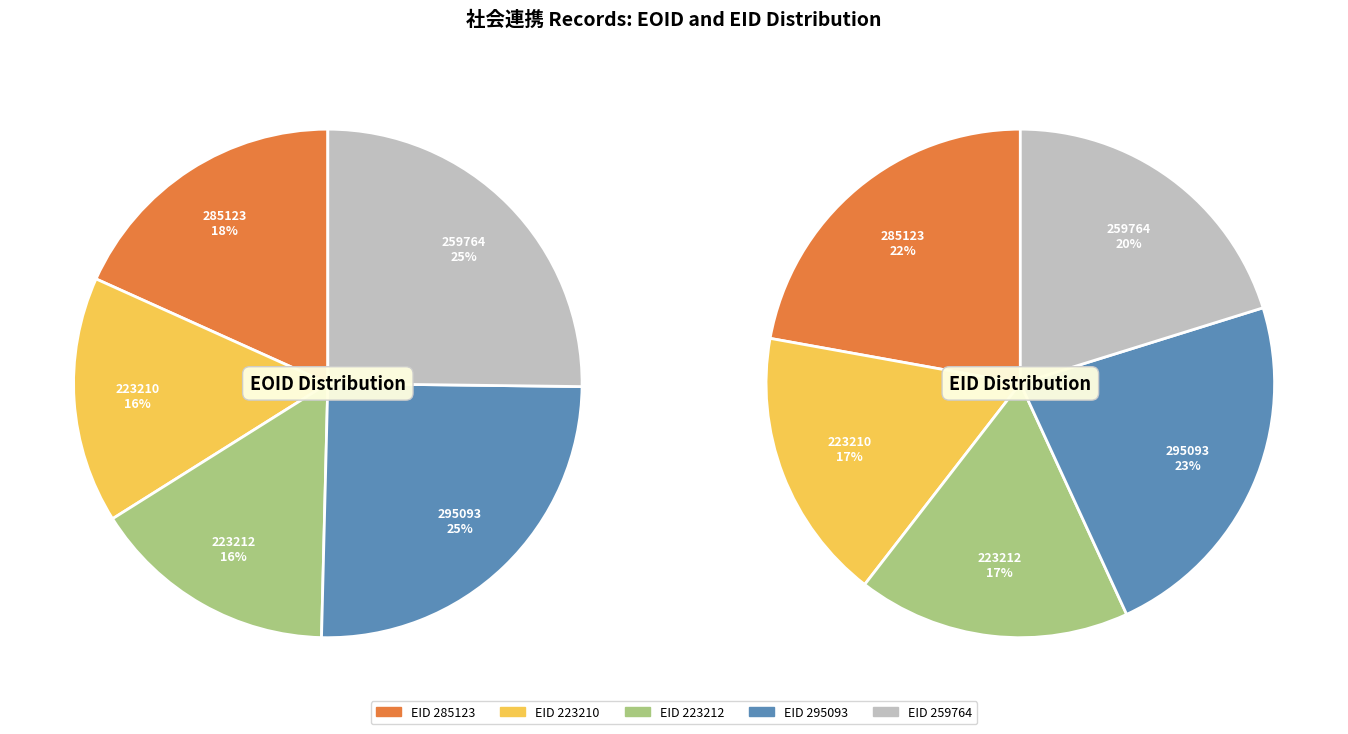

The 223210 slice represents 22% of the pie. True or false?

False